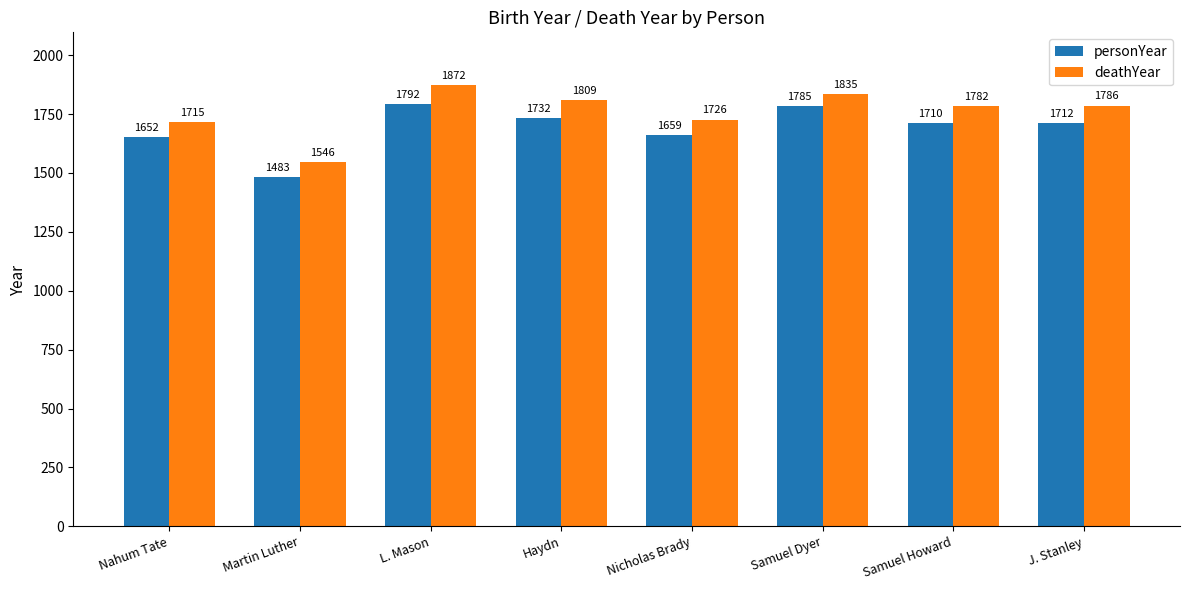

True or false: deathYear has a value of 587 at Haydn.

False